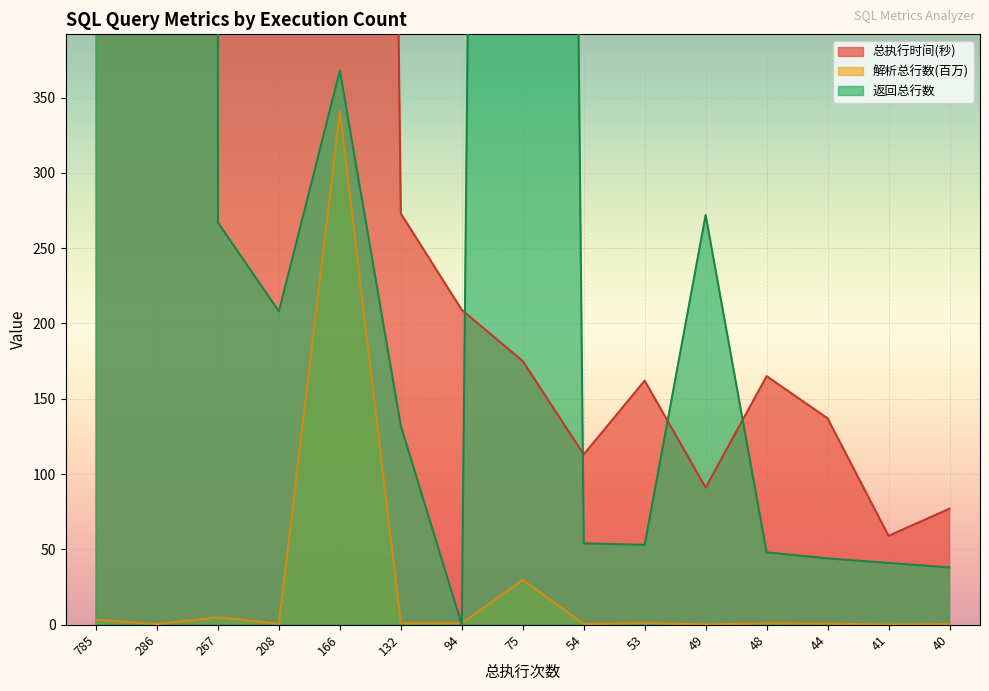

What are all the series names shown in the legend?

总执行时间(秒), 解析总行数, 返回总行数